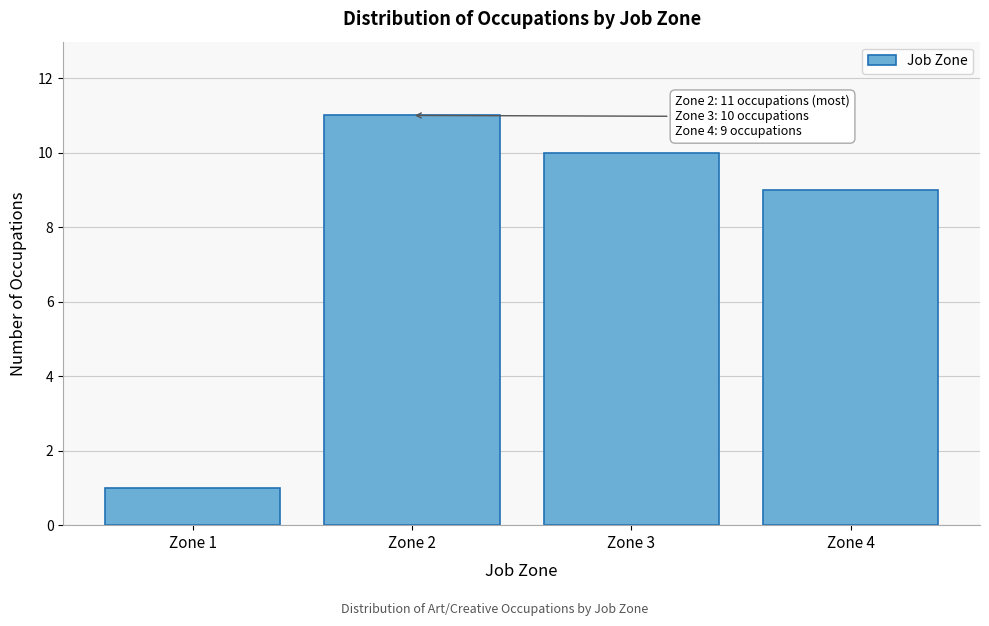

Reading left to right, transcribe all the data shown in this chart.

1	11	10	9